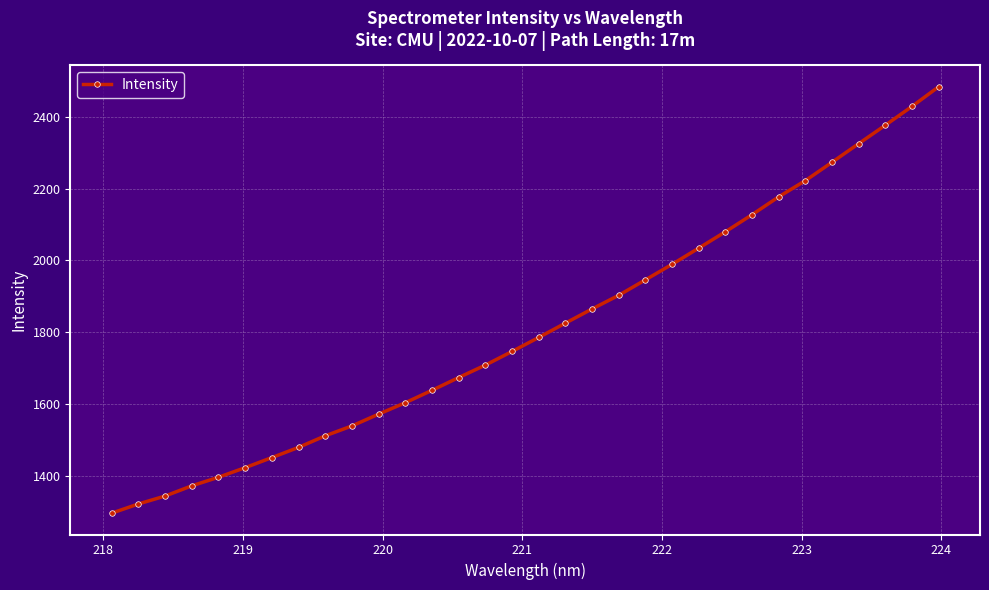

What is the value of the 24th point from the left?

2079.9